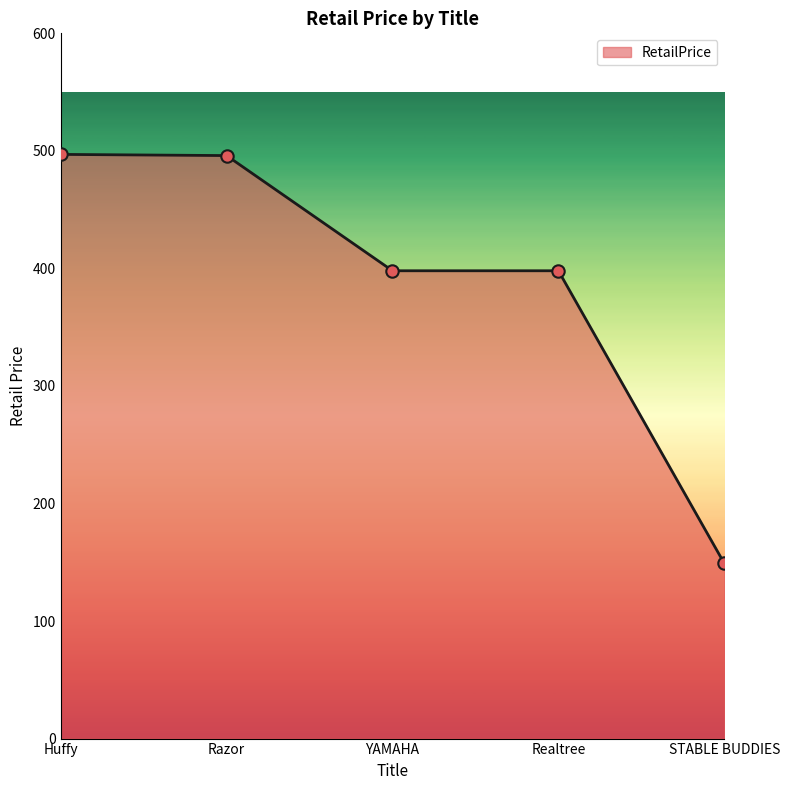

What is the change in value from Razor to YAMAHA?

-98